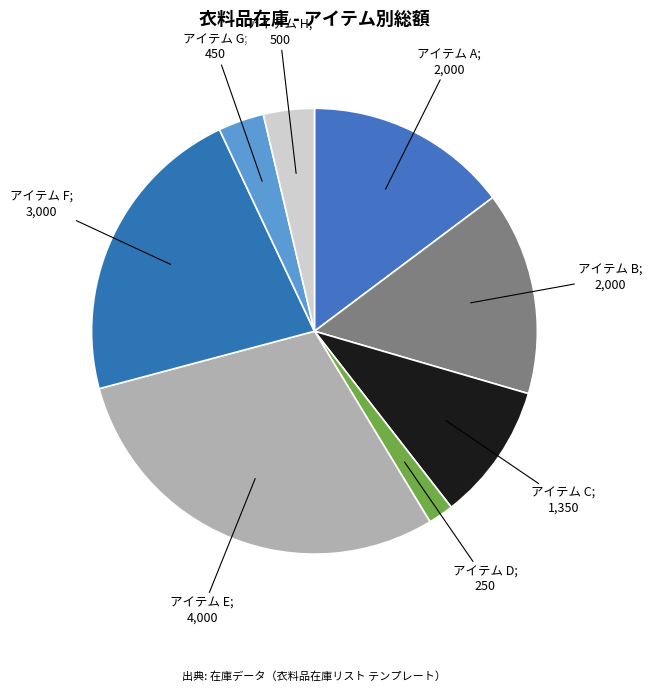

How many slices are in this pie chart?

8